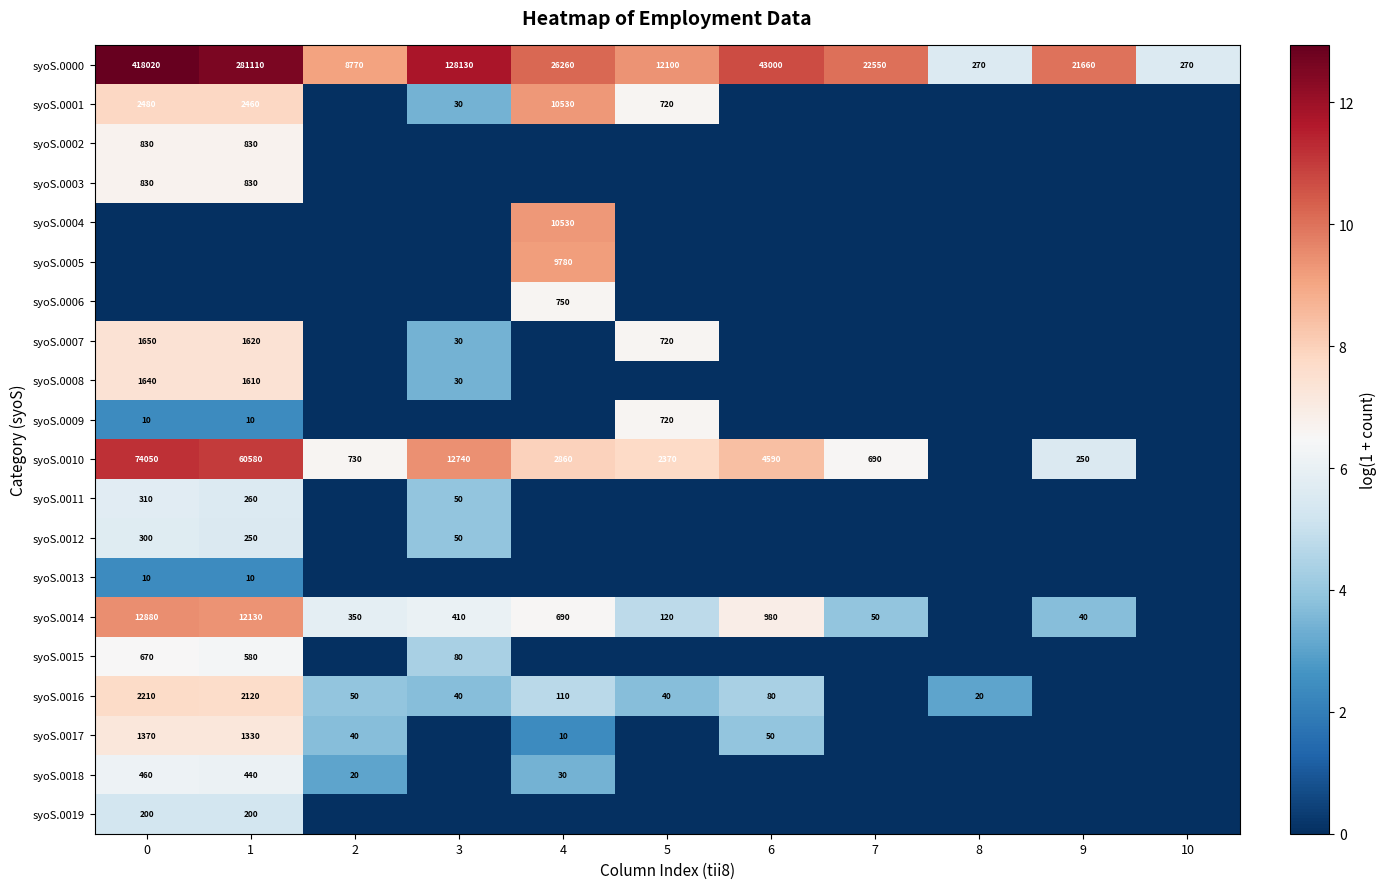

At which category does the chart reach its minimum across all series?

2